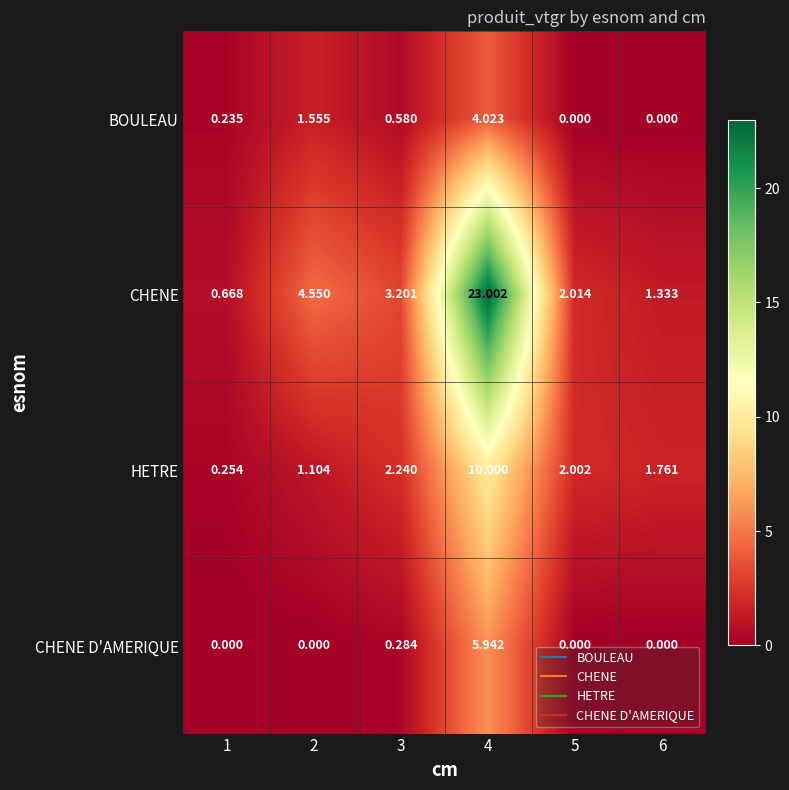

List the series in order of their peak value, lowest first.

BOULEAU, CHENE D'AMERIQUE, HETRE, CHENE